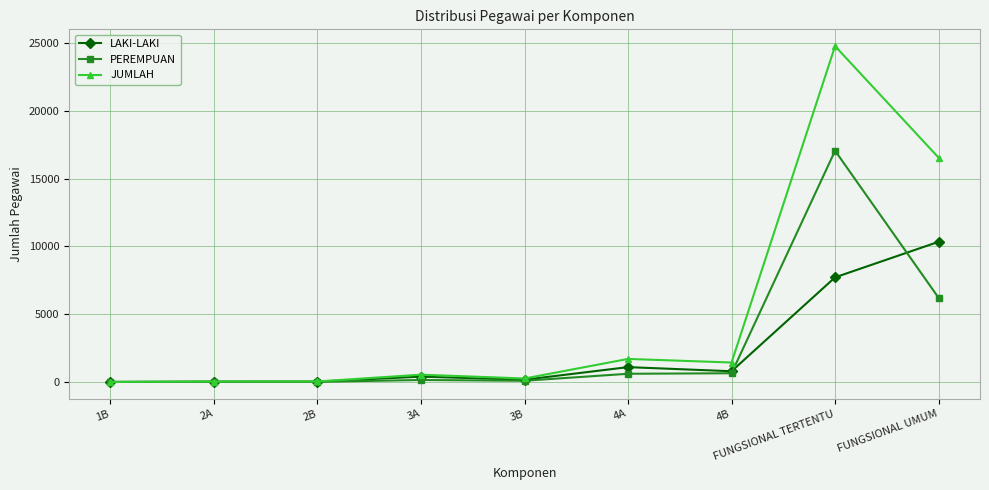

The value of PEREMPUAN at 1B is -7428. True or false?

False